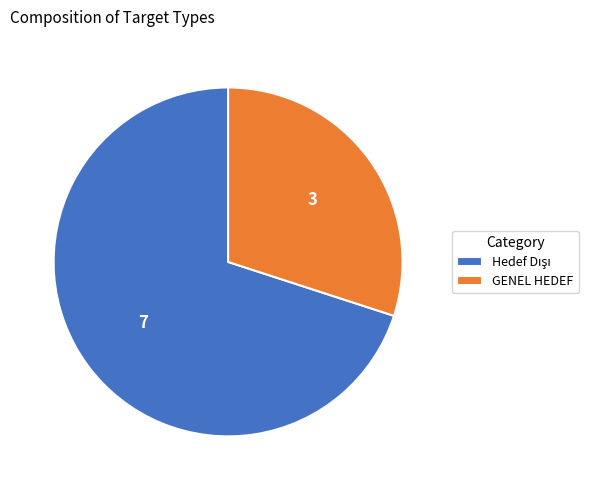

Is it true that GENEL HEDEF is 30% of the pie?

True